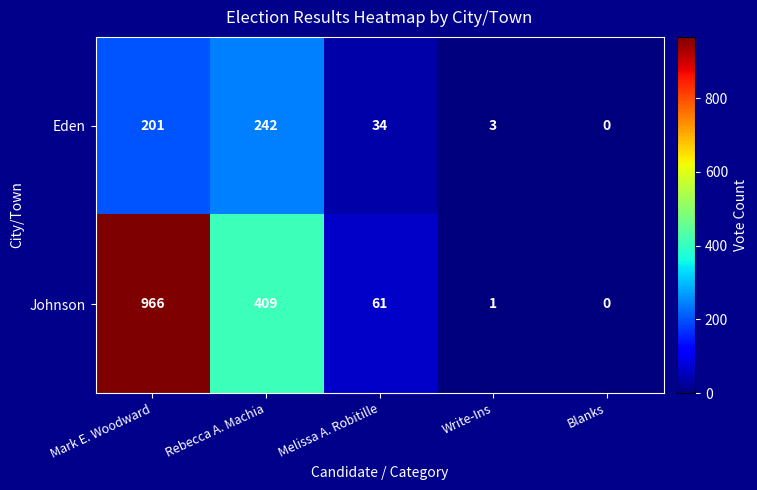

Rank the series by their maximum value, from highest to lowest.

Johnson, Eden